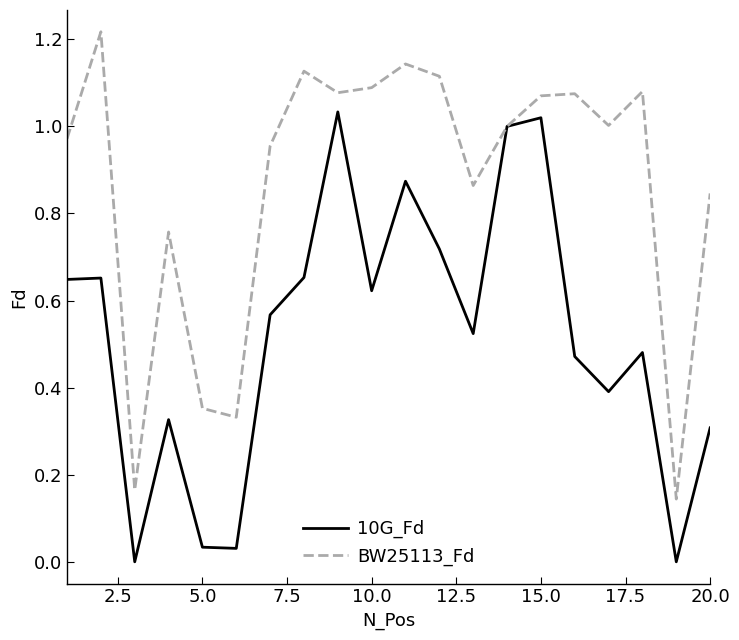

Is this an area chart (filled region under the line)?

No